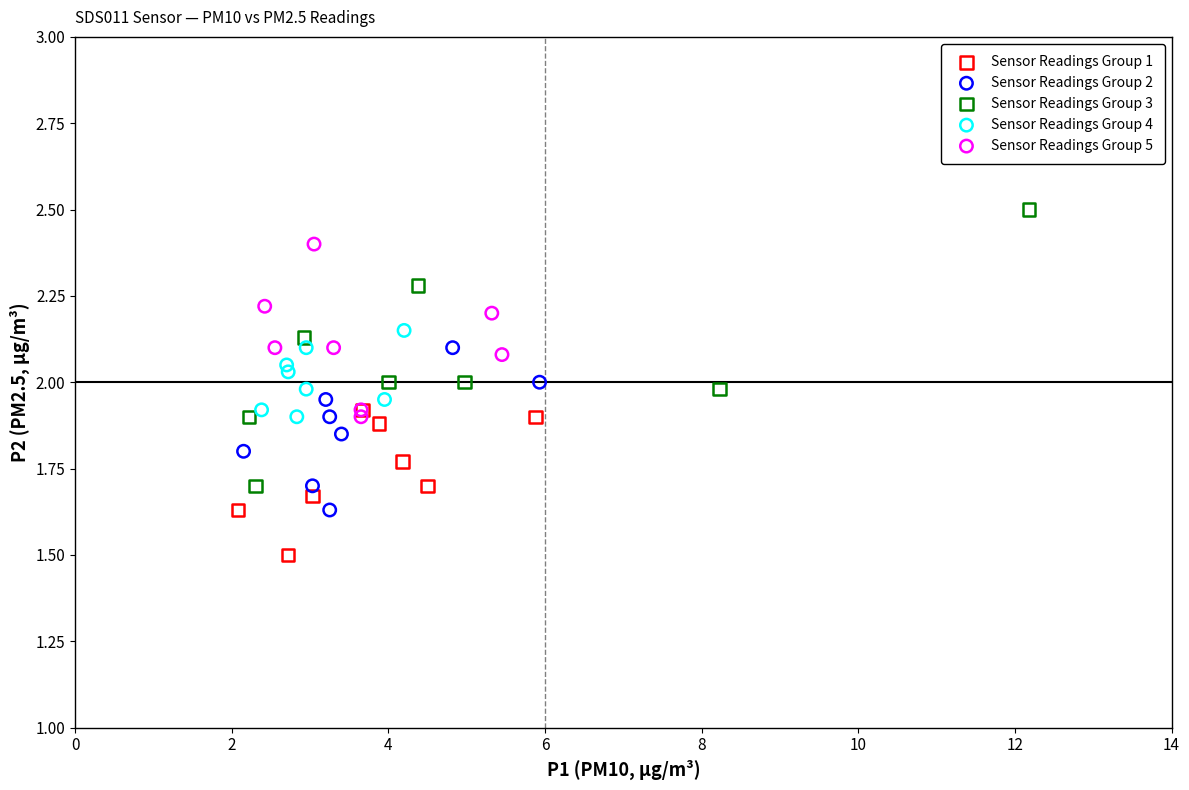

Which series reaches the minimum Y coordinate?

Sensor Readings Group 1